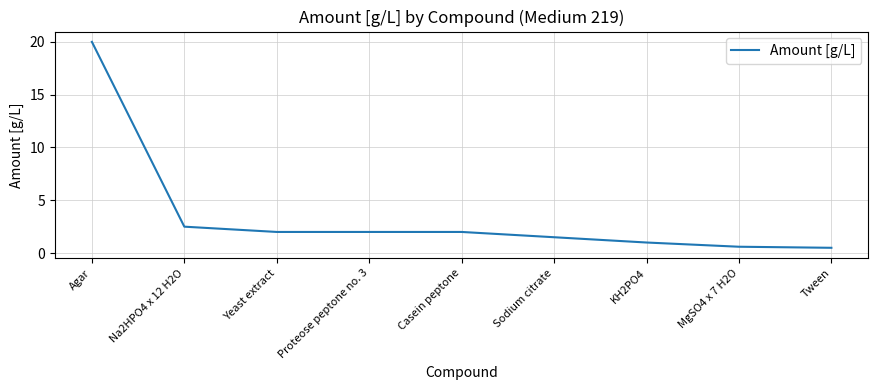

What position from the right is Sodium citrate?

4